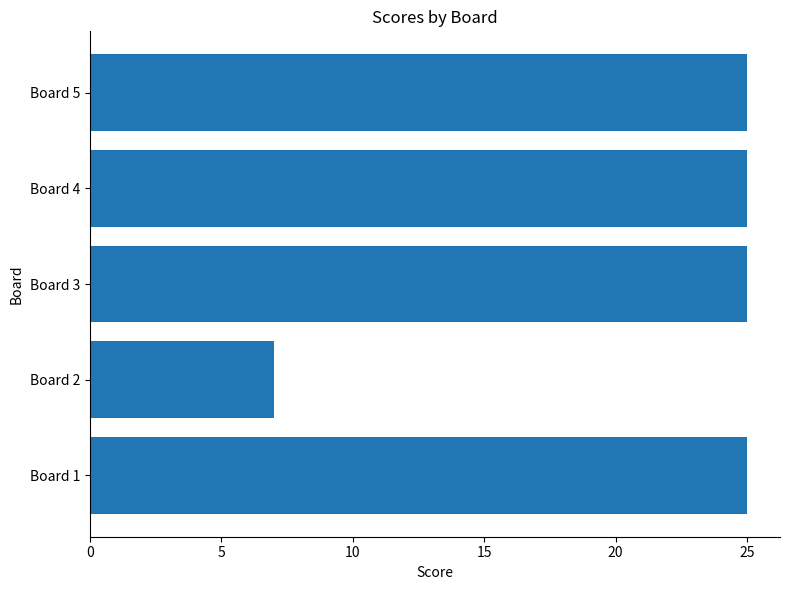

What is the difference between the second highest and minimum values?

18